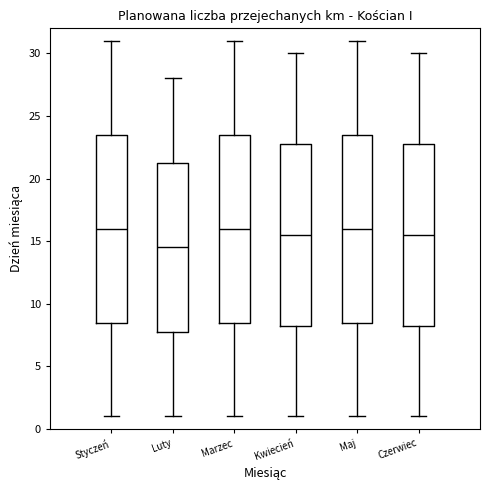

Reading left to right, read every box against the y-axis: the position of its median line, the range the box covers, and the ends of its whiskers. The values are not printed on the chart, so give them approximately, as read against the axis.

Styczeń: median 16.0, box 8.5 to 23.5, whiskers 1.0 to 31.0
Luty: median 14.5, box 8.0 to 21.5, whiskers 1.0 to 28.0
Marzec: median 16.0, box 8.5 to 23.5, whiskers 1.0 to 31.0
Kwiecień: median 15.5, box 8.5 to 23.0, whiskers 1.0 to 30.0
Maj: median 16.0, box 8.5 to 23.5, whiskers 1.0 to 31.0
Czerwiec: median 15.5, box 8.5 to 23.0, whiskers 1.0 to 30.0